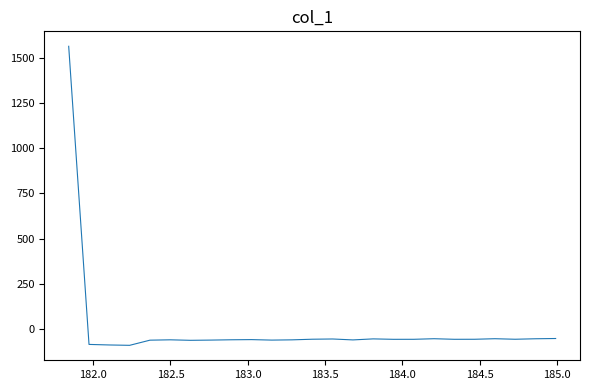

What is the smallest value displayed?

-90.3